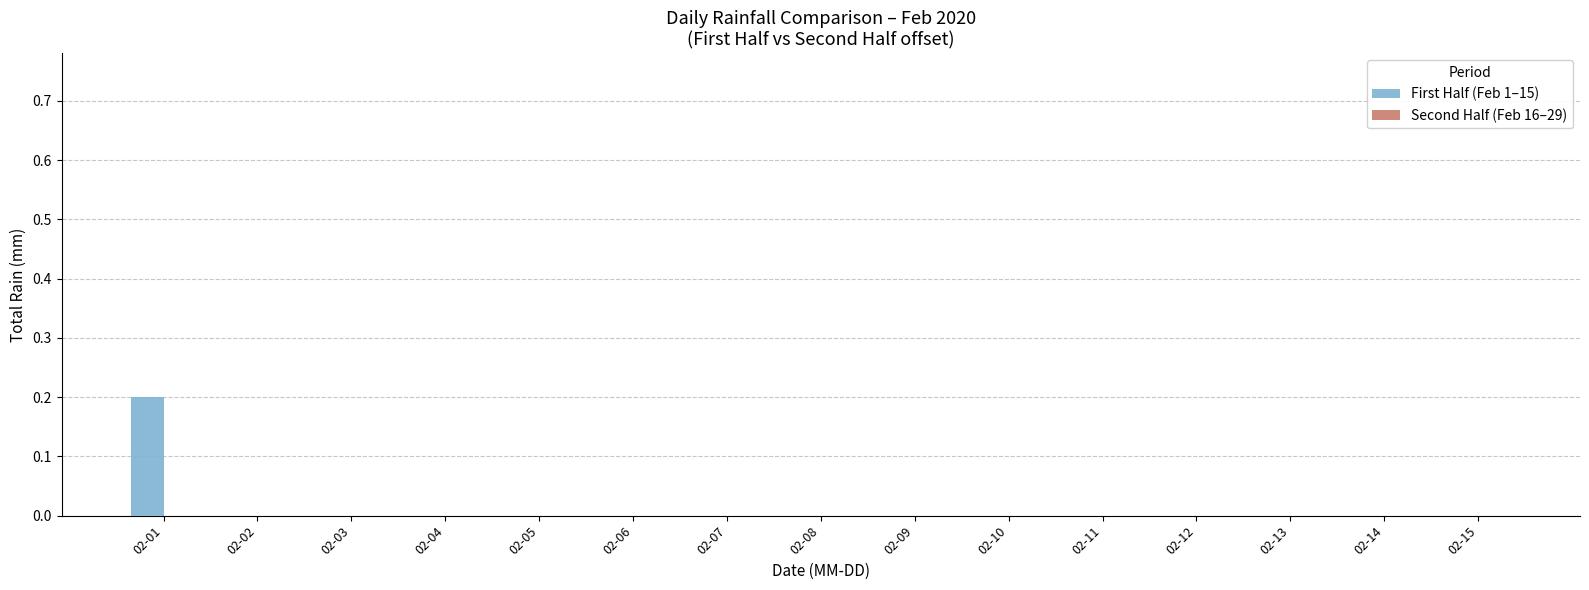

Are the bars horizontal?

No